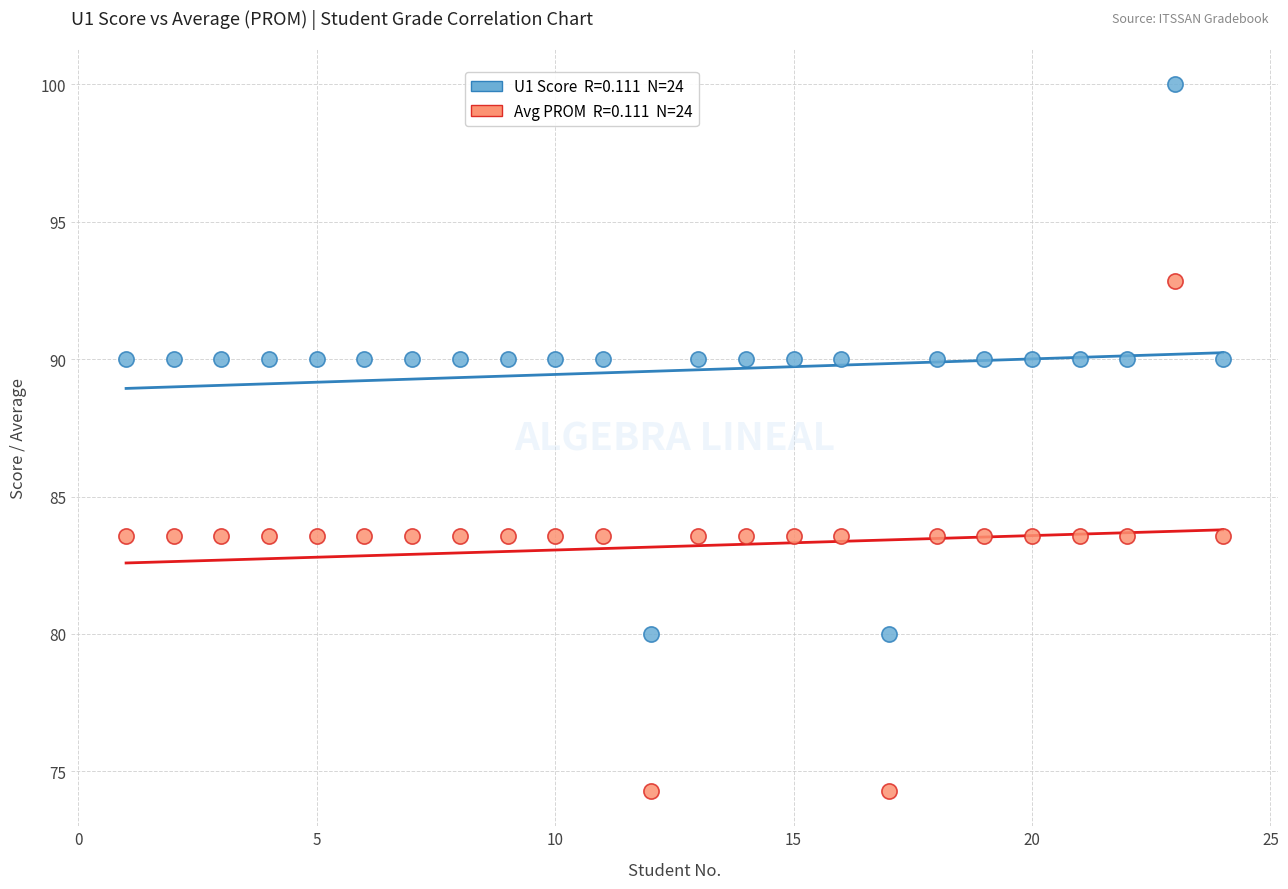

Across all data points, what is the range of X values (max minus min)?

23.0